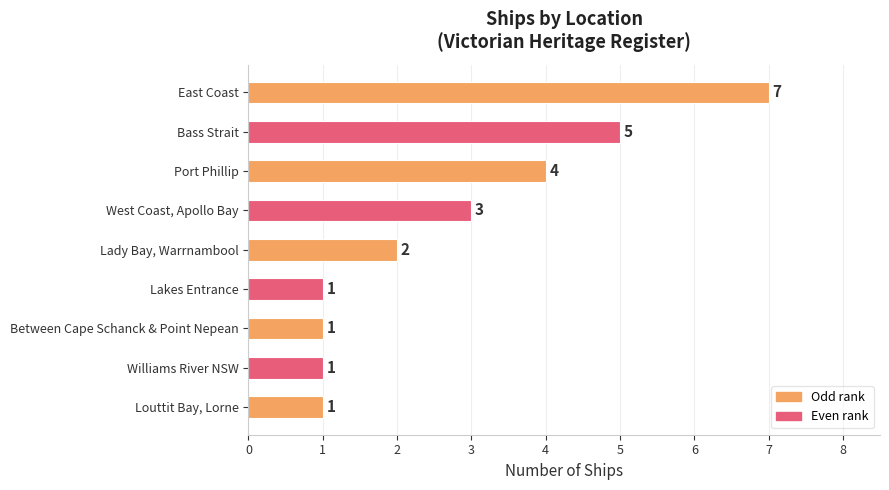

How many data points are less than 2?

4